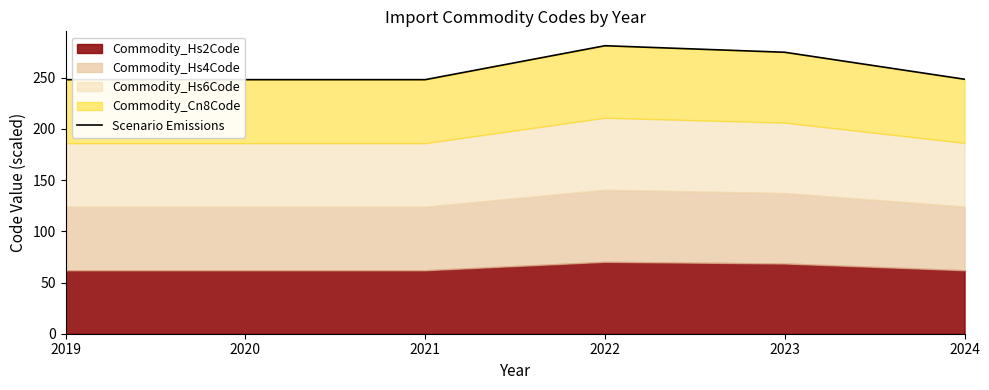

Which label corresponds to the smallest value in the chart?

2019